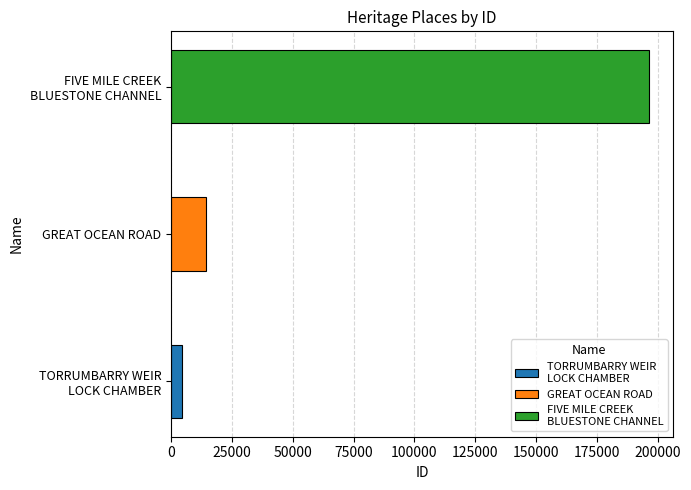

What is the ratio of the value at FIVE MILE CREEK
BLUESTONE CHANNEL to the value at TORRUMBARRY WEIR
LOCK CHAMBER?

42.5